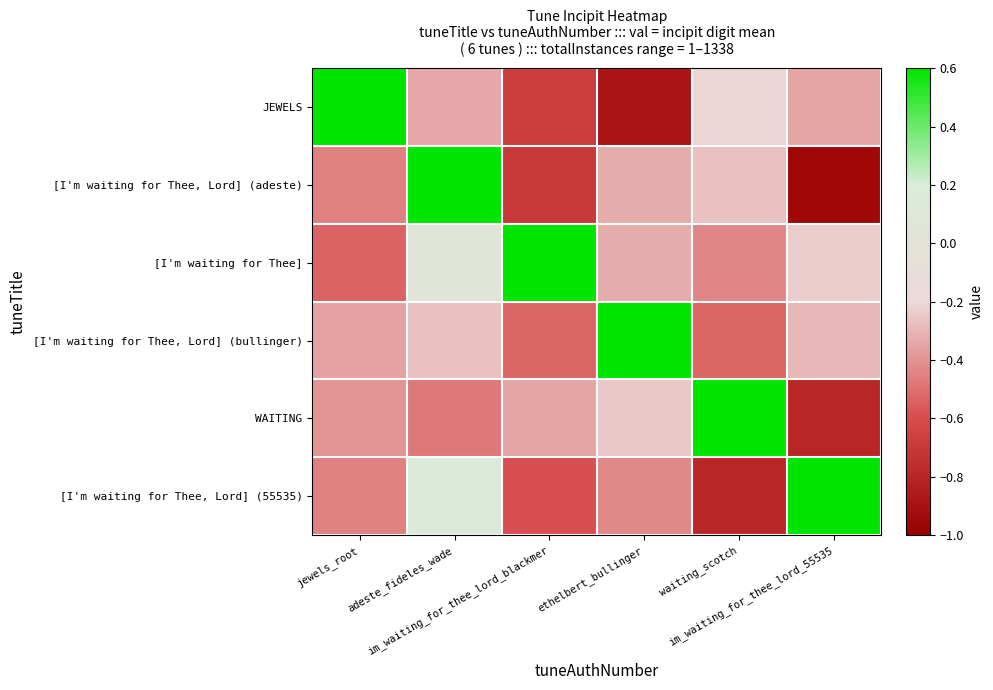

At which category does the chart reach its minimum across all series?

im_waiting_for_thee_lord_55535